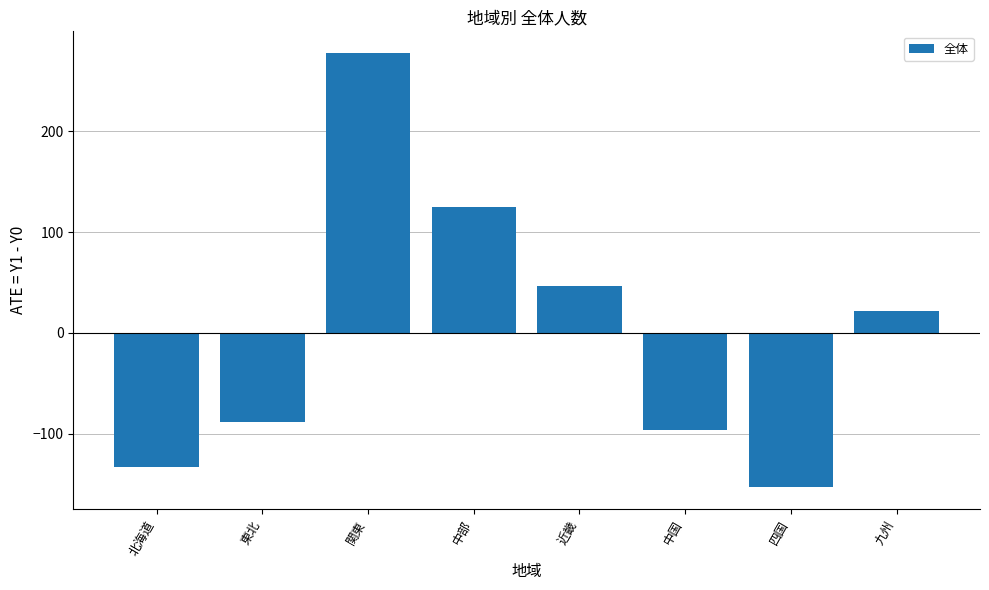

Reading right to left, transcribe all the data shown in this chart.

21.4	-152.6	-95.6	46.4	124.4	277.4	-88.6	-132.6